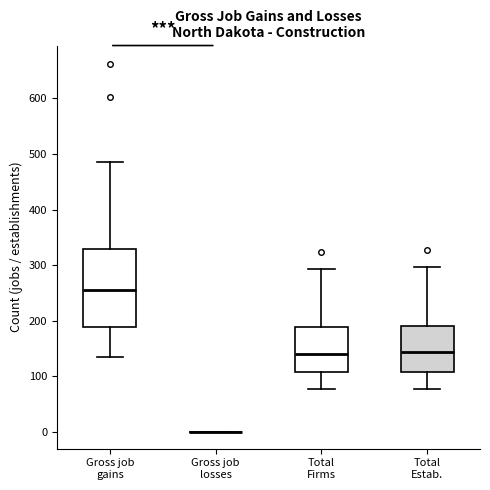

Reading left to right, transcribe this box plot: for each box, give where its median line is, the range the box spans, and where its two whiskers end, as read against the y-axis. The values are not printed on the chart, so give them approximately, as read against the axis.

Gross job gains: median 260, box 190 to 330, whiskers 140 to 490
Gross job losses: box collapsed to a line at 0, whiskers 0 to 0
Total Firms: median 140, box 110 to 190, whiskers 80 to 290
Total Estab.: median 140, box 110 to 190, whiskers 80 to 300